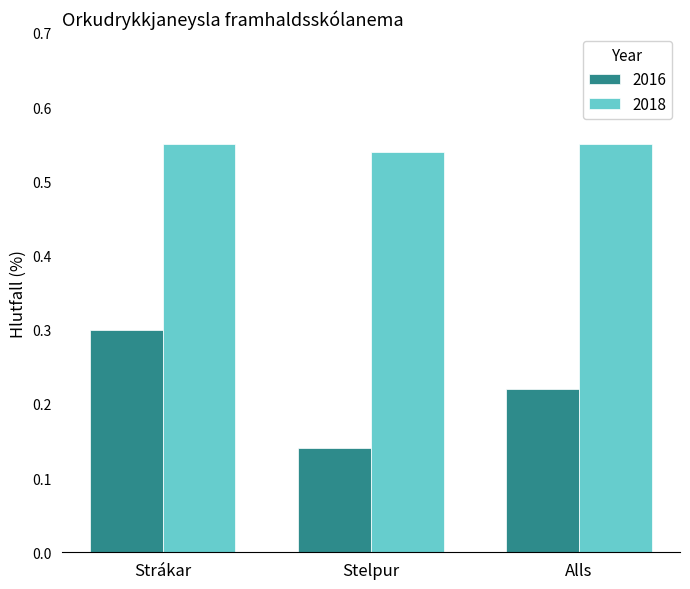

Rank the series by their average value, from highest to lowest.

2018, 2016